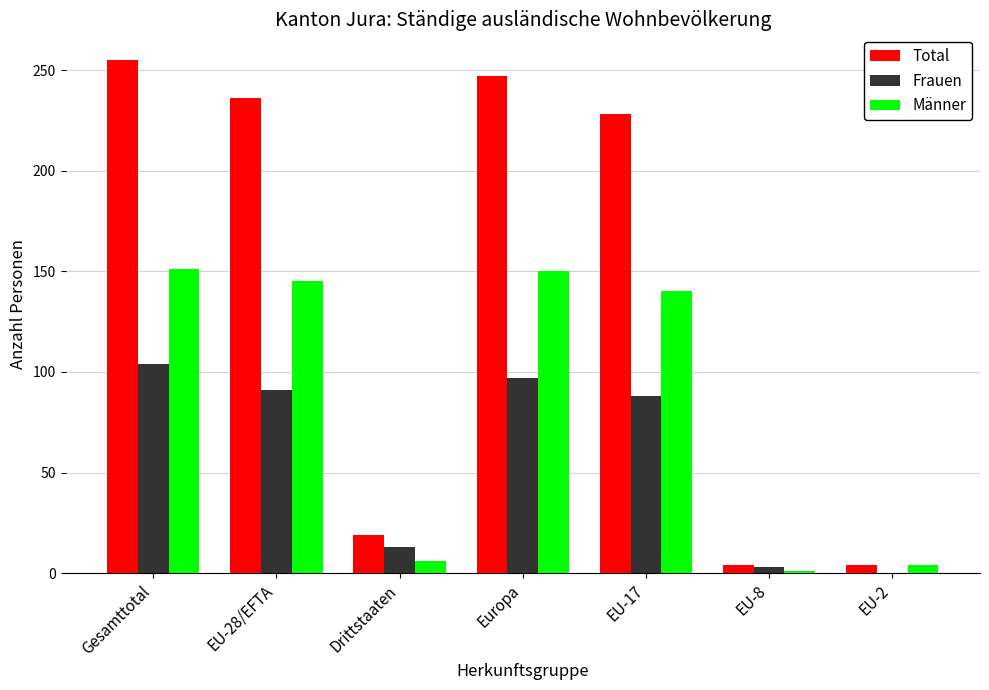

Are the bars grouped side by side (vs. stacked)?

Yes